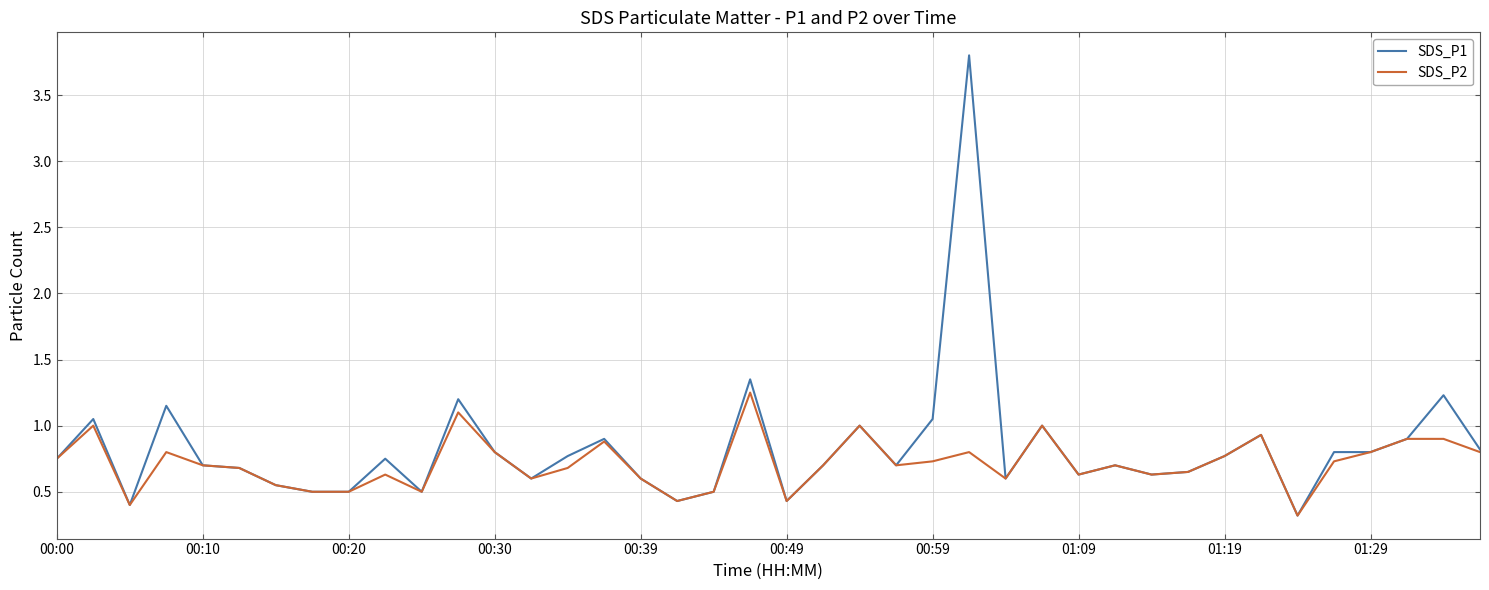

What is the smallest value displayed?

0.3